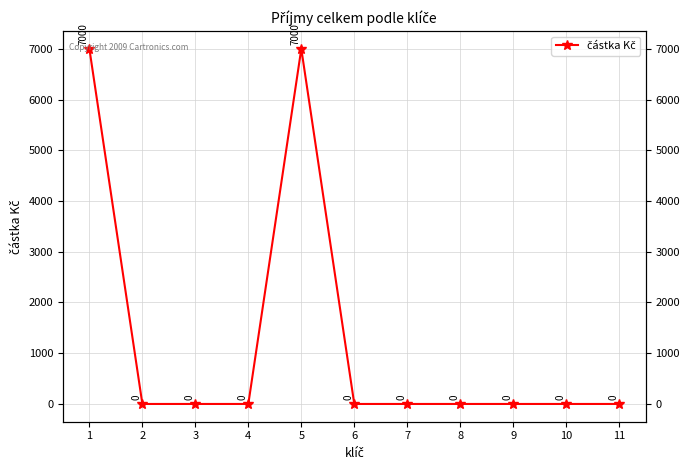

Is this an area chart (filled region under the line)?

No